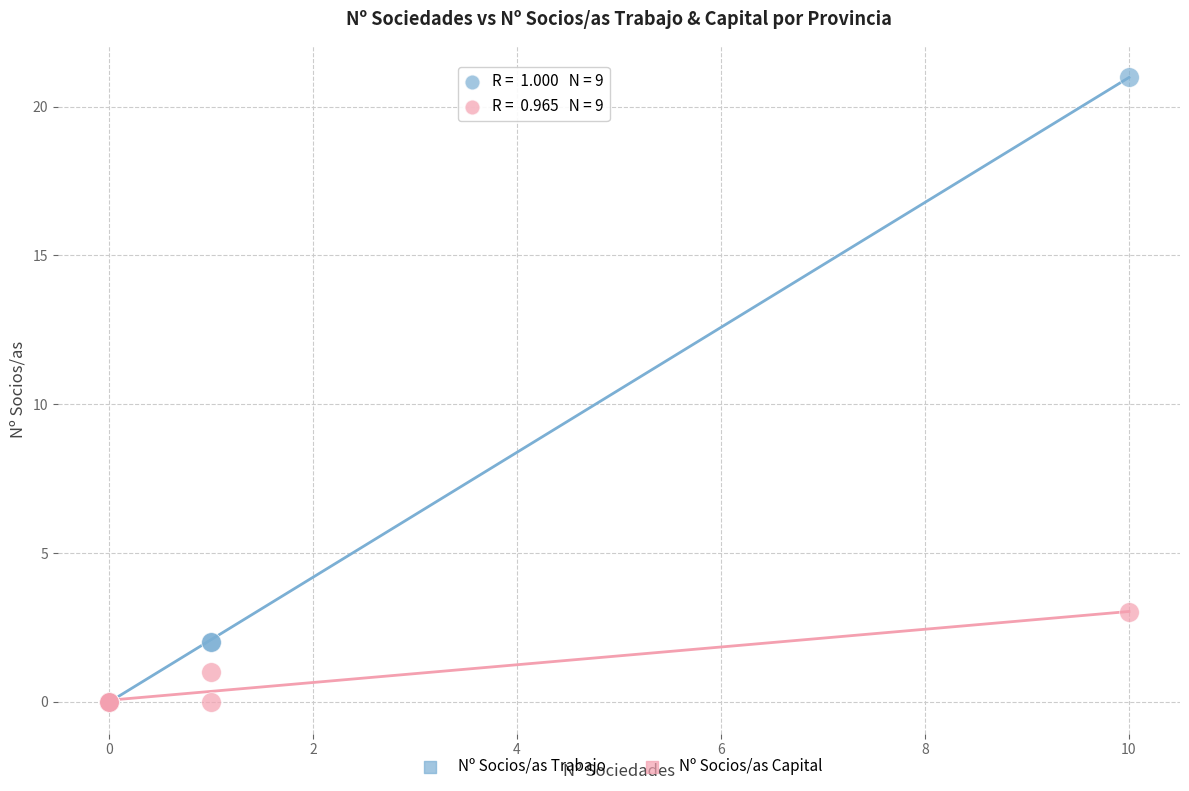

Which series has the largest Y range (max minus min)?

Nº Socios/as Trabajo